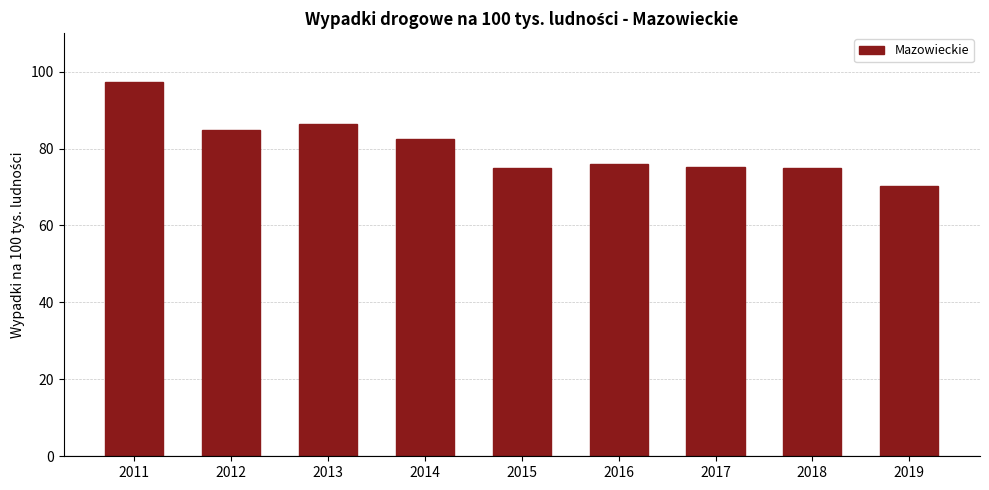

Count the number of categories in the chart.

9